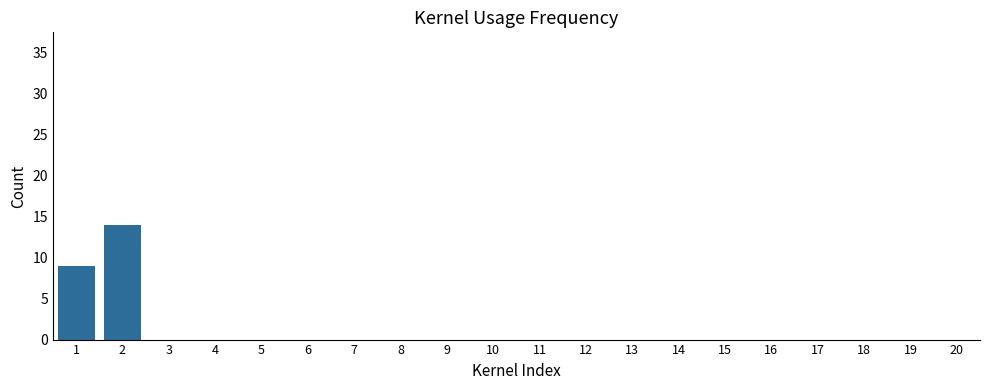

What is the change in value from 2 to 4?

-14